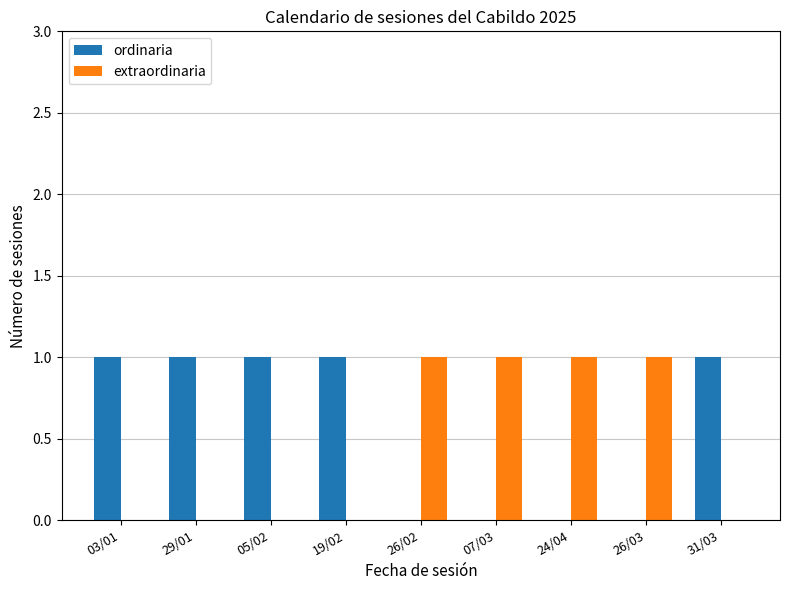

What is the sum of all extraordinaria values?

4